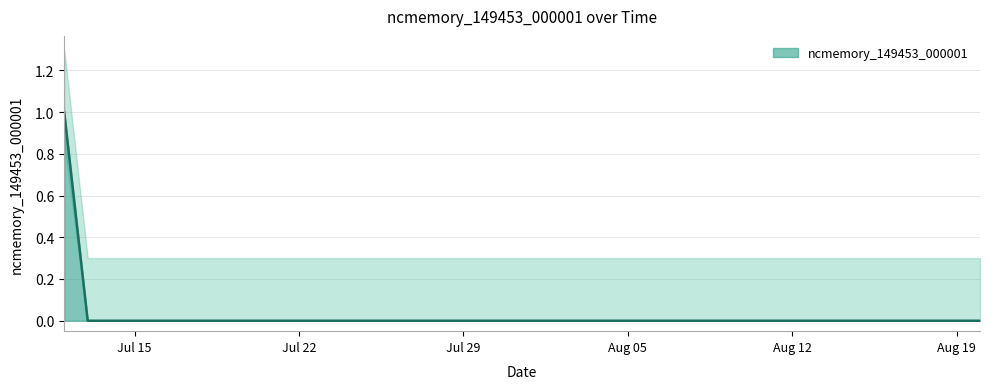

The ncmemory_149453_000001 series shows 0 at Aug 12. True or false?

True